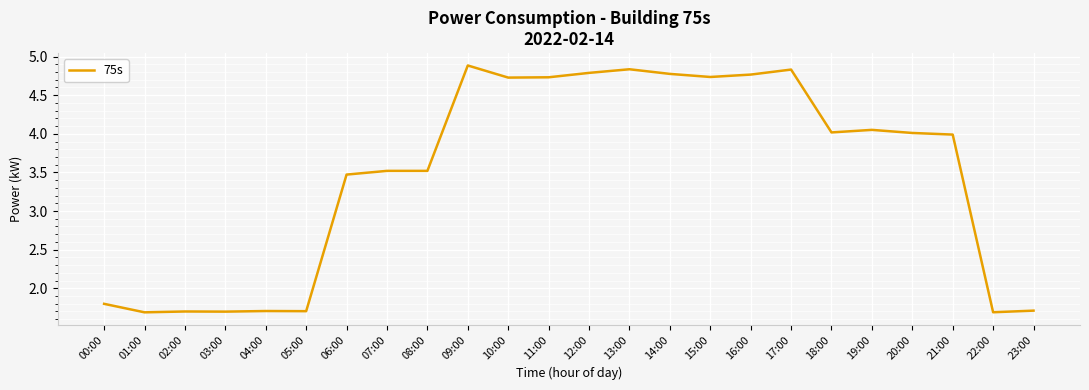

What is the change in value from 00:00 to 23:00?

-0.1